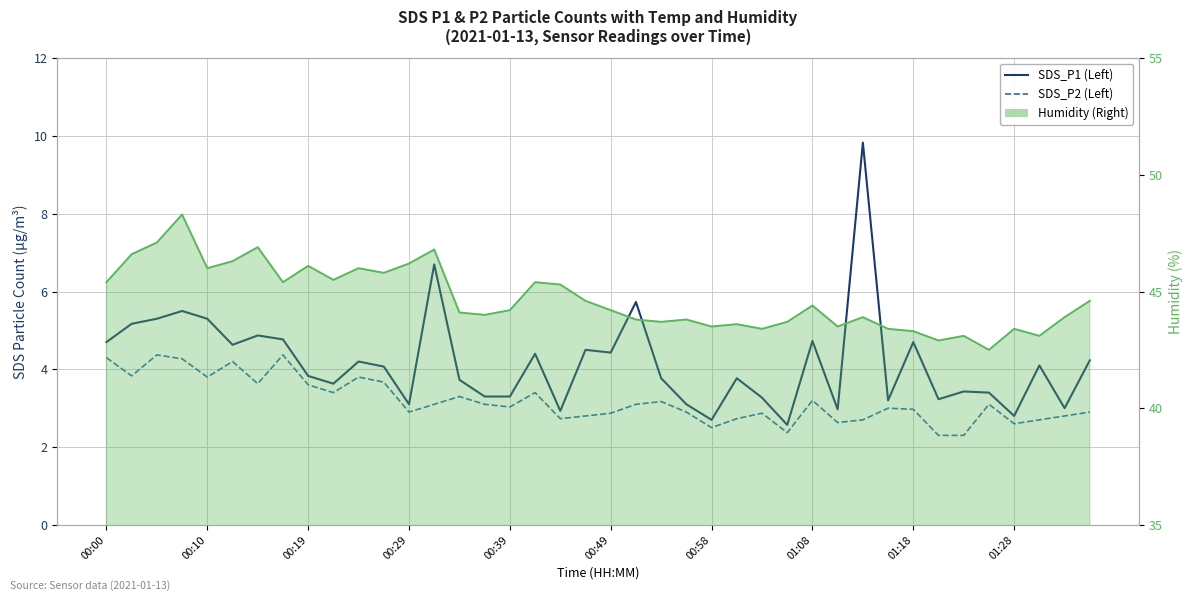

Reading right to left, what are all the values shown in this chart?

SDS_P1 (Left): 4.2	3.0	4.1	2.8	3.4	3.4	3.2	4.7	3.2	9.8	3.0	4.7	2.6	3.3	3.8	2.7	3.1	3.8	5.7	4.4	4.5	2.9	4.4	3.3	3.3	3.7	6.7	3.1	4.1	4.2	3.6	3.8	4.8	4.9	4.6	5.3	5.5	5.3	5.2	4.7
SDS_P2 (Left): 2.9	2.8	2.7	2.6	3.1	2.3	2.3	3.0	3.0	2.7	2.6	3.2	2.4	2.9	2.7	2.5	2.9	3.2	3.1	2.9	2.8	2.7	3.4	3.0	3.1	3.3	3.1	2.9	3.7	3.8	3.4	3.6	4.4	3.6	4.2	3.8	4.3	4.4	3.8	4.3
Humidity (Right): 44.6	43.9	43.1	43.4	42.5	43.1	42.9	43.3	43.4	43.9	43.5	44.4	43.7	43.4	43.6	43.5	43.8	43.7	43.8	44.2	44.6	45.3	45.4	44.2	44.0	44.1	46.8	46.2	45.8	46.0	45.5	46.1	45.4	46.9	46.3	46.0	48.3	47.1	46.6	45.4